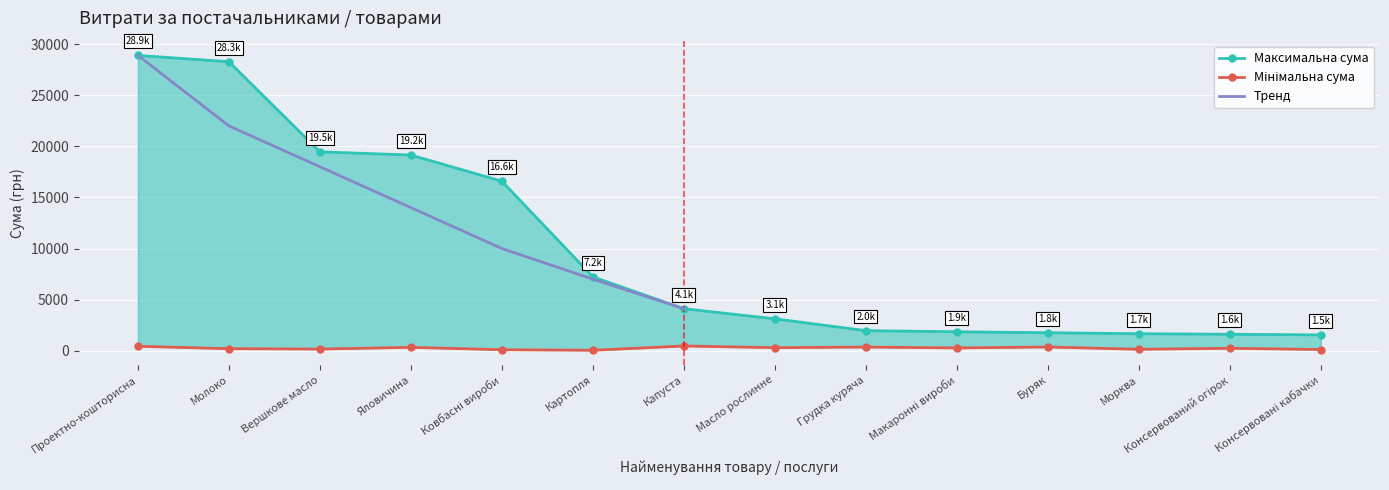

At which category does lower reach its first local peak?

Яловичина